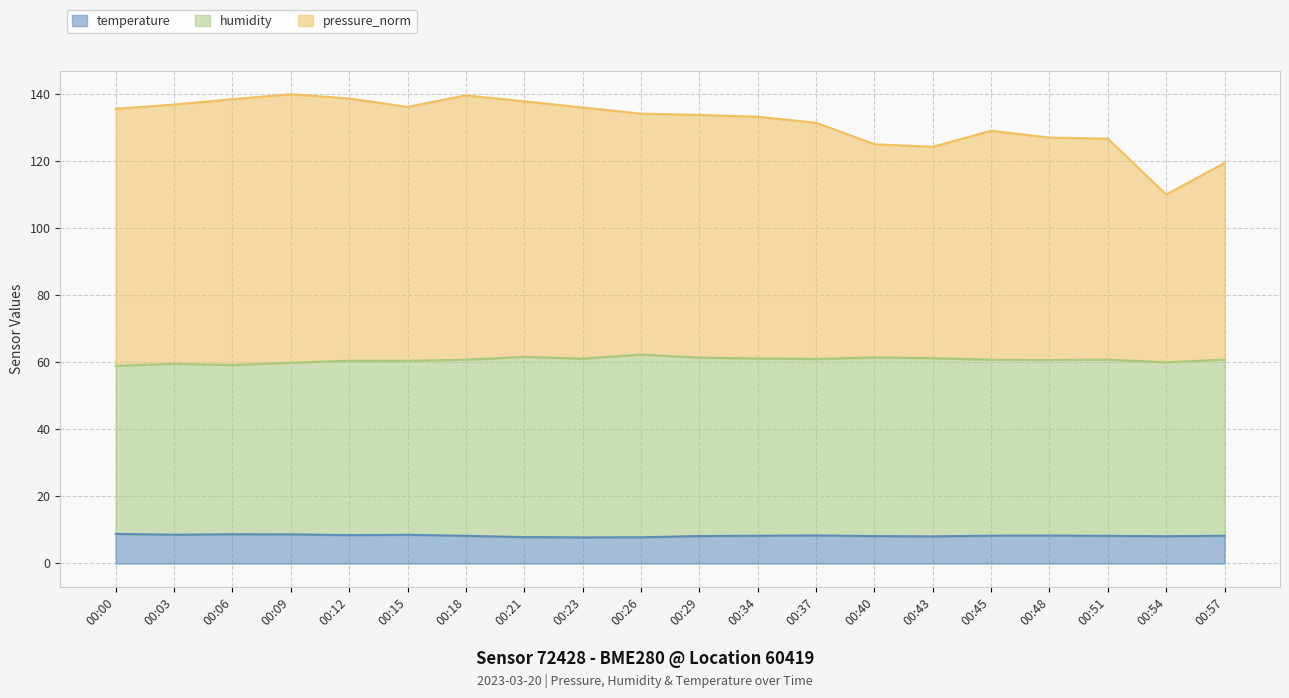

True or false: pressure_norm has a value of 137.7 at 00:21.

True